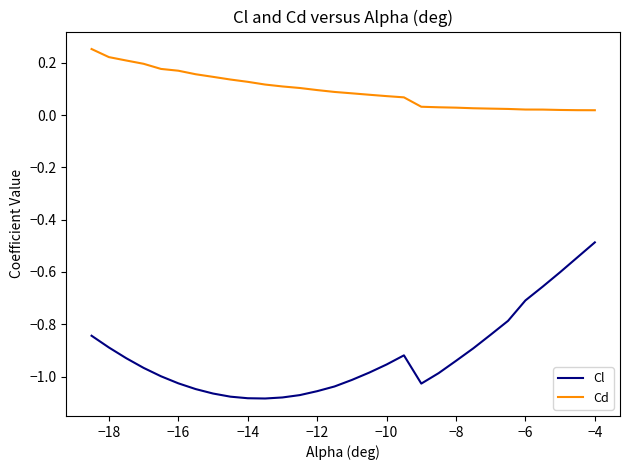

True or false: Cl and Cd intersect in this chart.

False